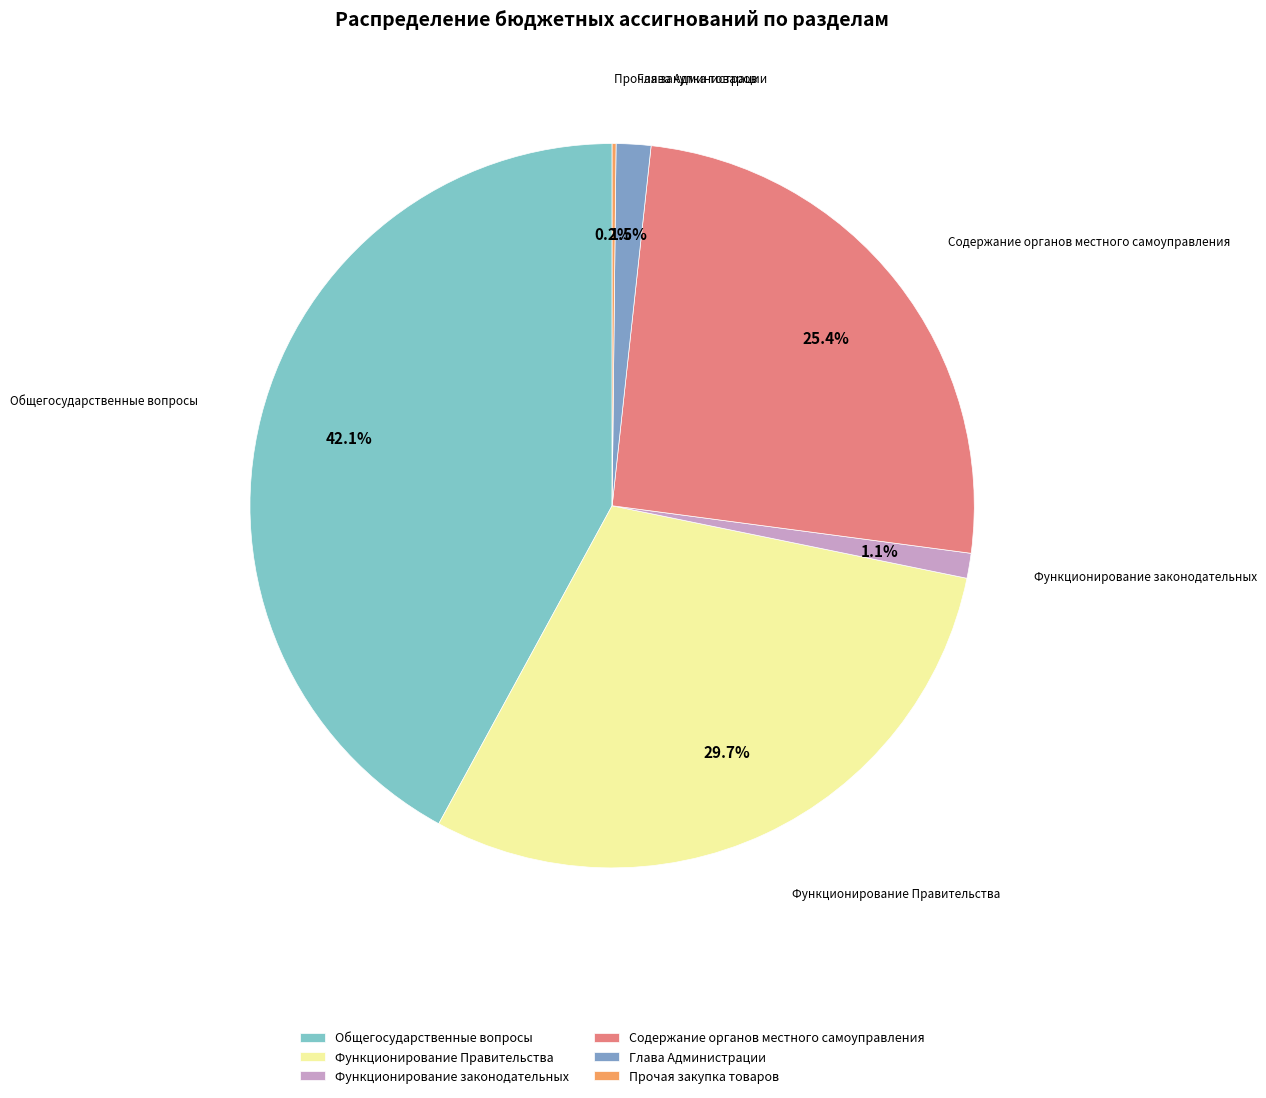

Approximately how many times larger is the value at Общегосударственные вопросы compared to Содержание органов местного самоуправления?

1.7